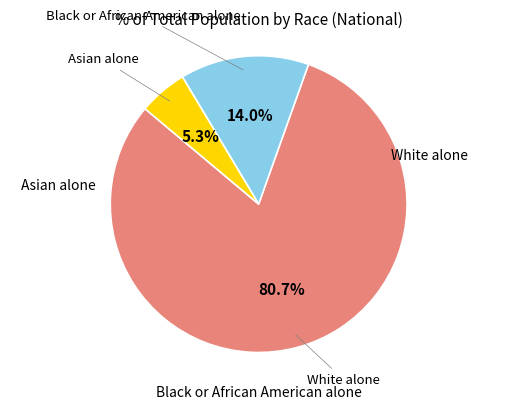

Is there a majority slice in this chart?

Yes